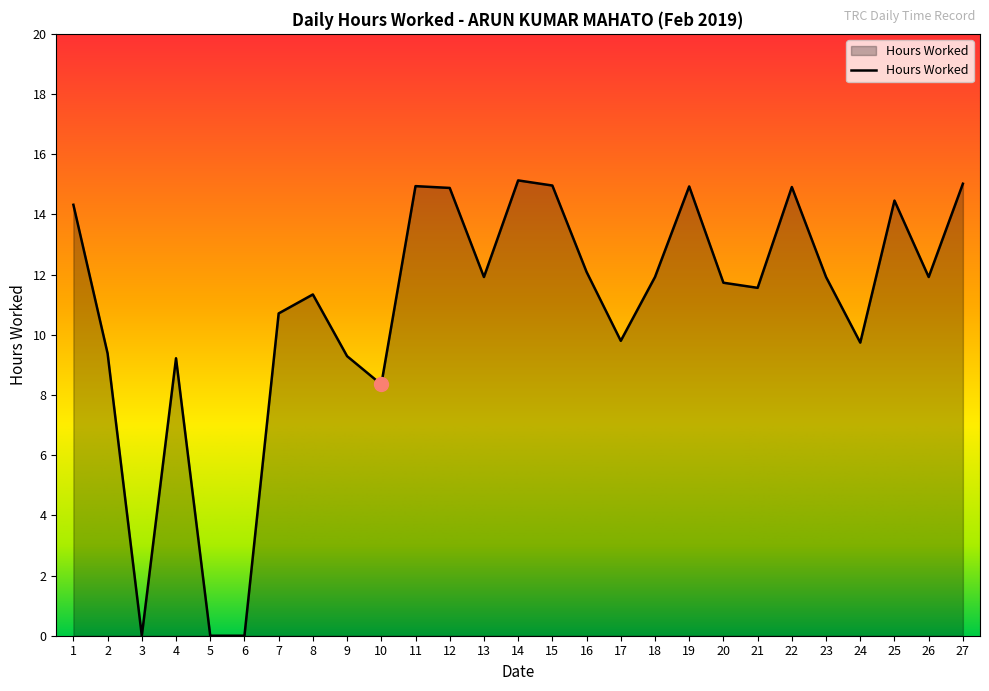

What is the change in value from 15 to 21?

-3.4